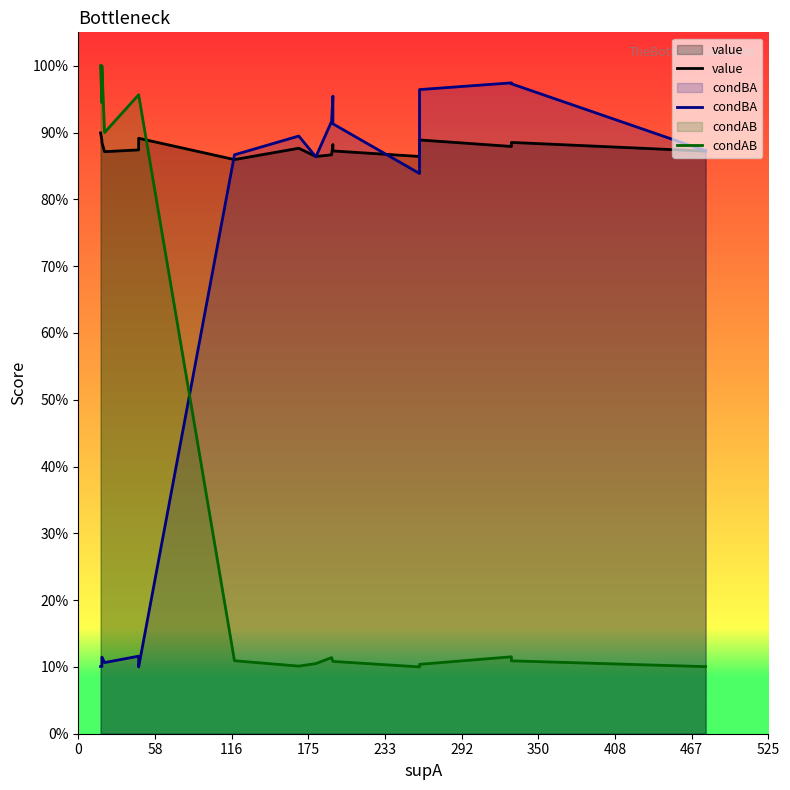

List the series in order of their overall mean, lowest first.

condAB, condBA, value